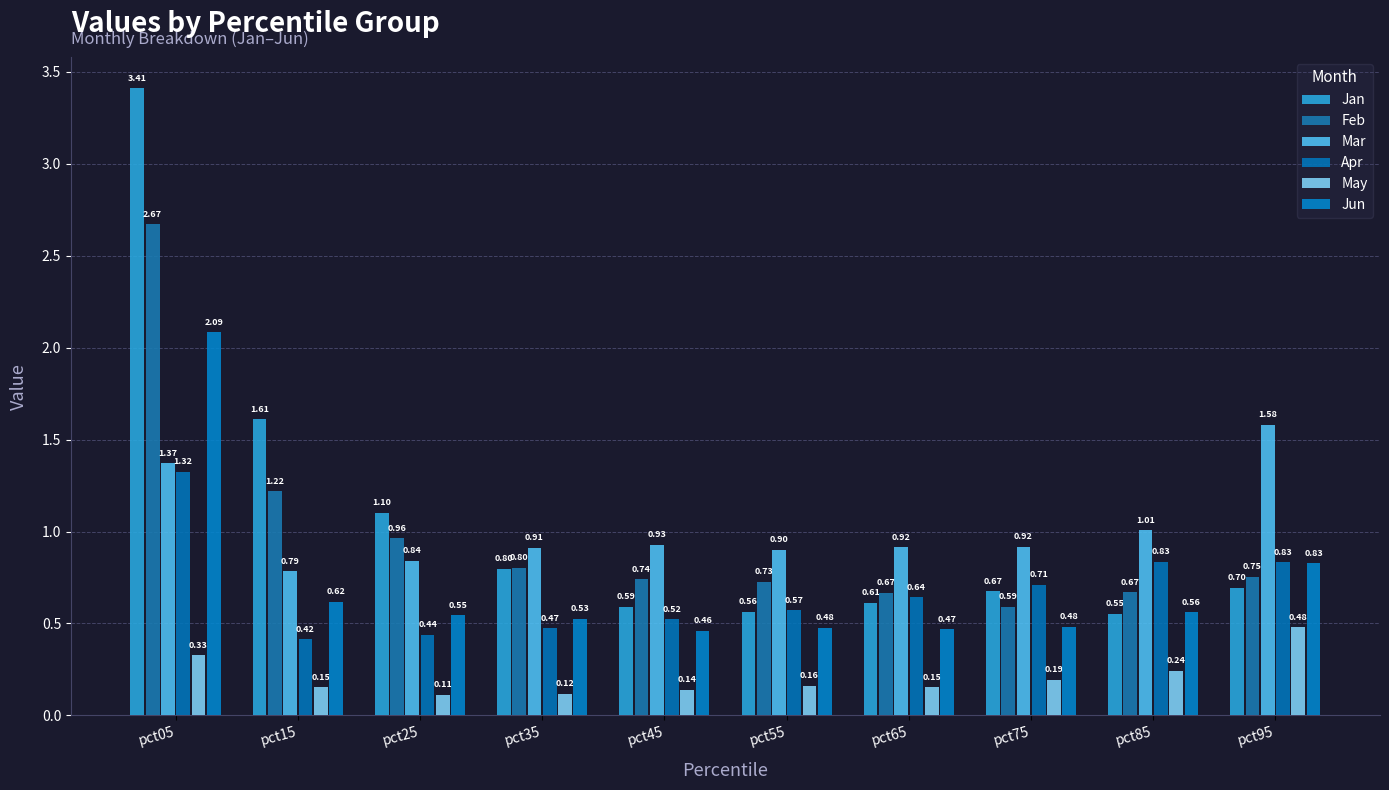

What is the maximum value shown in the chart?

3.4